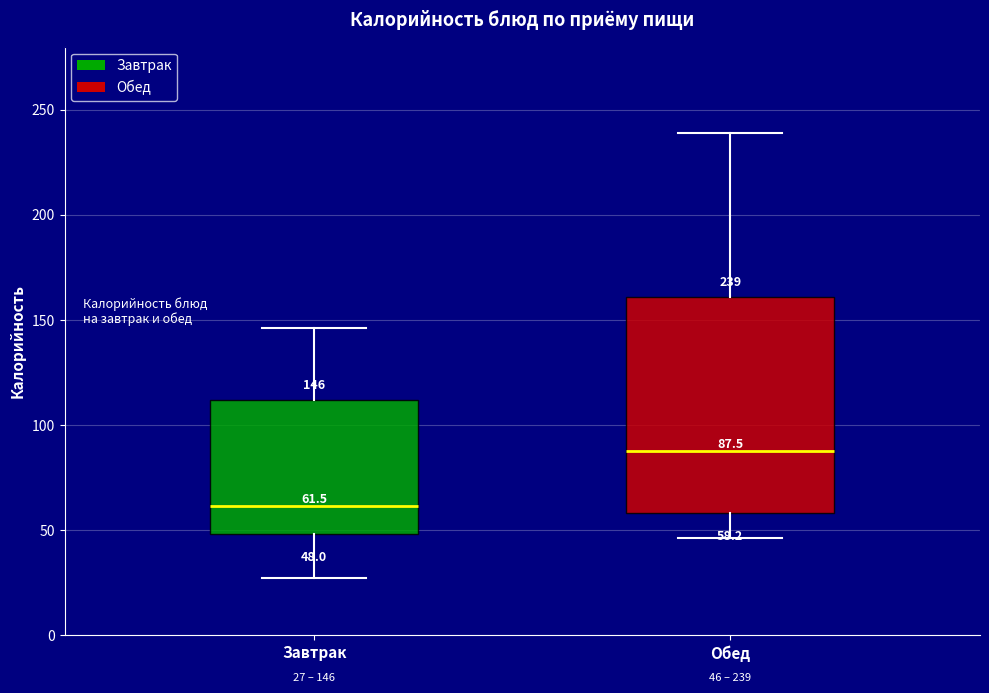

Which box has the lowest median line?

Завтрак